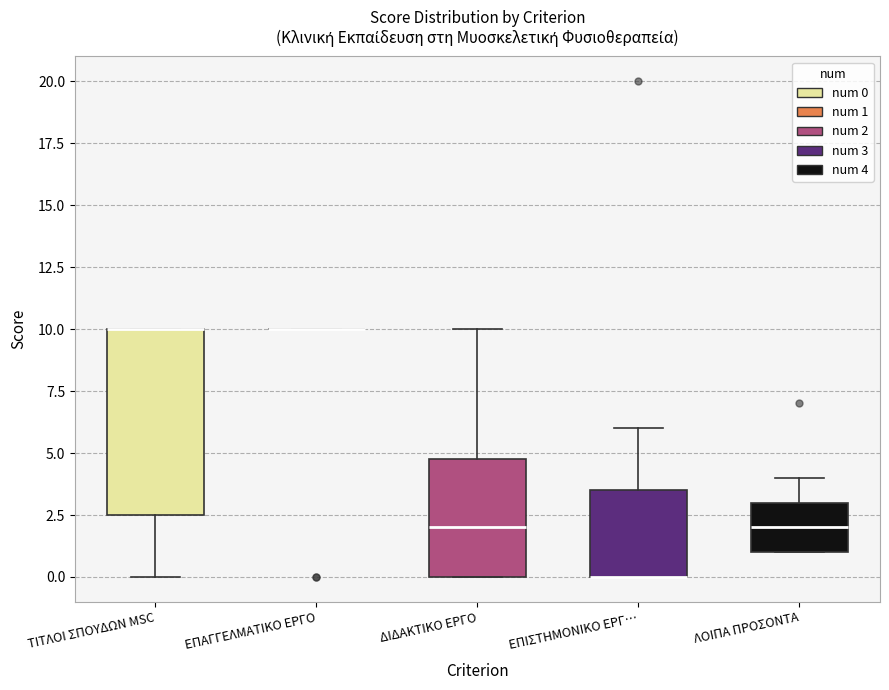

Reading left to right, read every box against the y-axis: the position of its median line, the range the box covers, and the ends of its whiskers. The values are not printed on the chart, so give them approximately, as read against the axis.

ΤΙΤΛΟΙ ΣΠΟΥΔΩΝ MSC: median 10.0 (drawn on the box's upper edge), box 2.5 to 10.0, whiskers 0.0 to 10.0
ΕΠΑΓΓΕΛΜΑΤΙΚΟ ΕΡΓΟ: box collapsed to a line at 10.0, whiskers 10.0 to 10.0
ΔΙΔΑΚΤΙΚΟ ΕΡΓΟ: median 2.0, box 0.0 to 5.0, whiskers 0.0 to 10.0
ΕΠΙΣΤΗΜΟΝΙΚΟ ΕΡΓ…: median 0.0 (drawn on the box's lower edge), box 0.0 to 3.5, whiskers 0.0 to 6.0
ΛΟΙΠΑ ΠΡΟΣΟΝΤΑ: median 2.0, box 1.0 to 3.0, whiskers 1.0 to 4.0